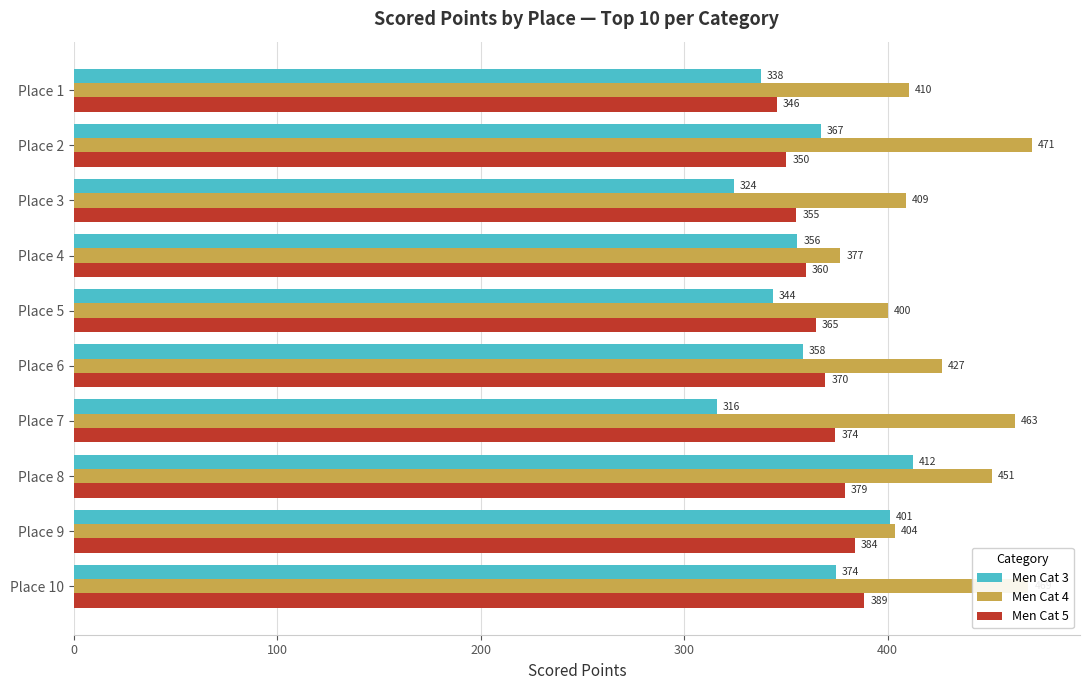

What value does the Men Cat 4 series have at Place 7?

462.6